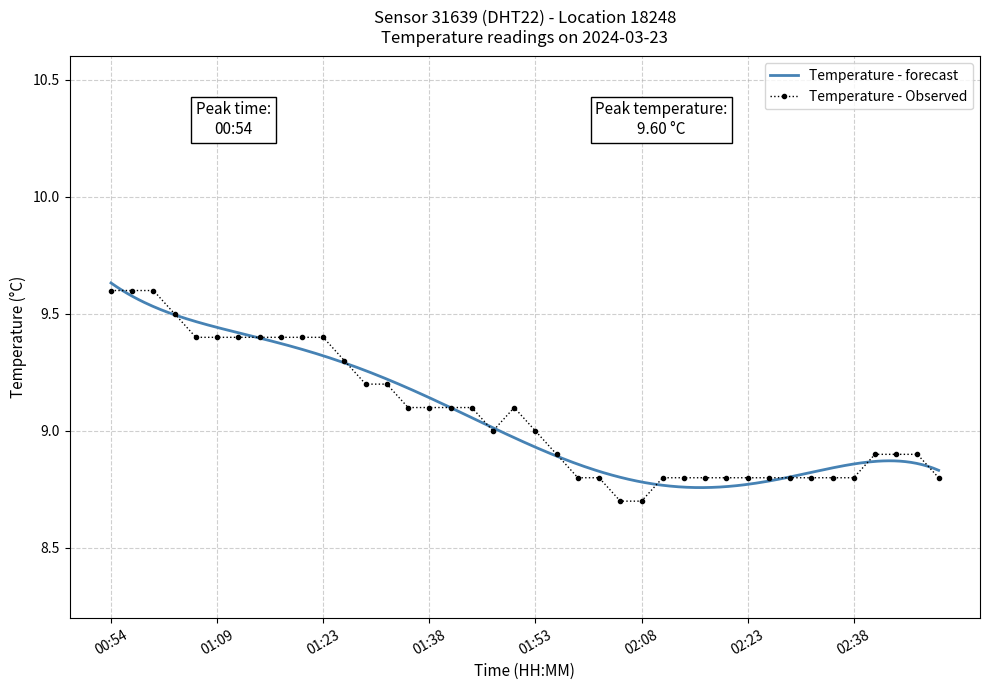

What is the sum of the values at 01:06 and 01:29?

18.6